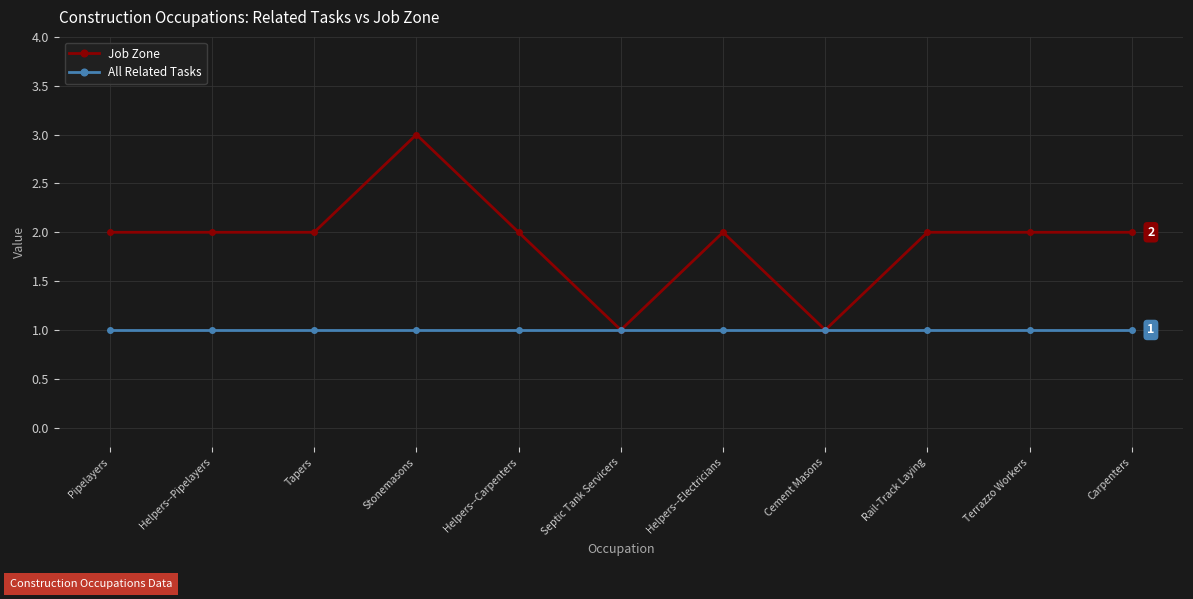

List the series in order of their overall mean, highest first.

Job Zone, All Related Tasks